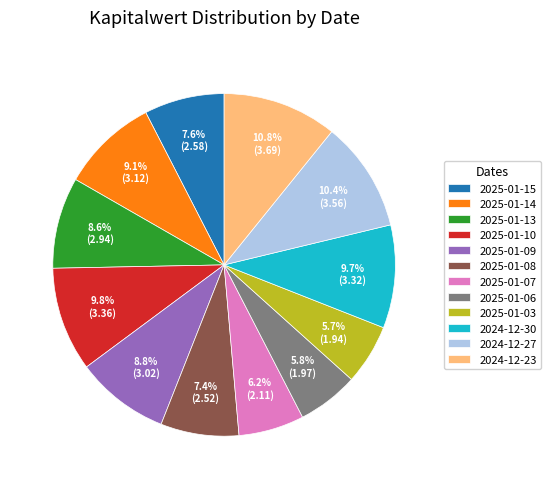

Count the number of slices in the pie.

12